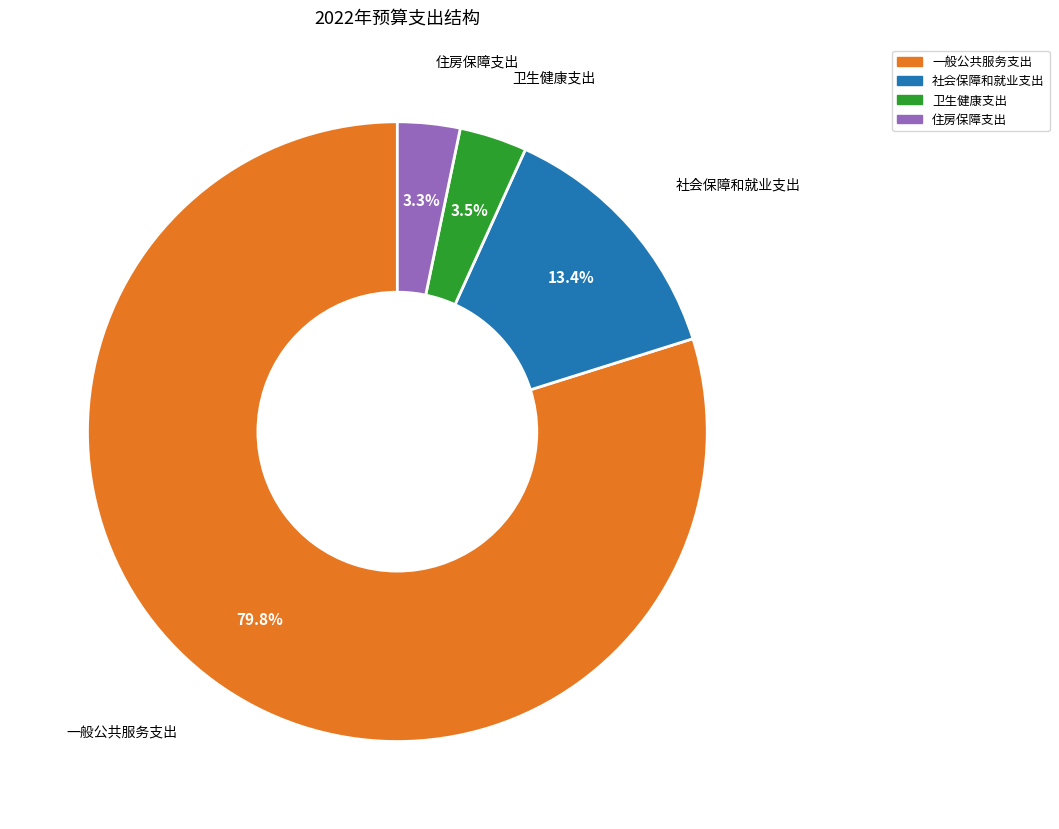

What percentage is NOT represented by 社会保障和就业支出?

86.6%